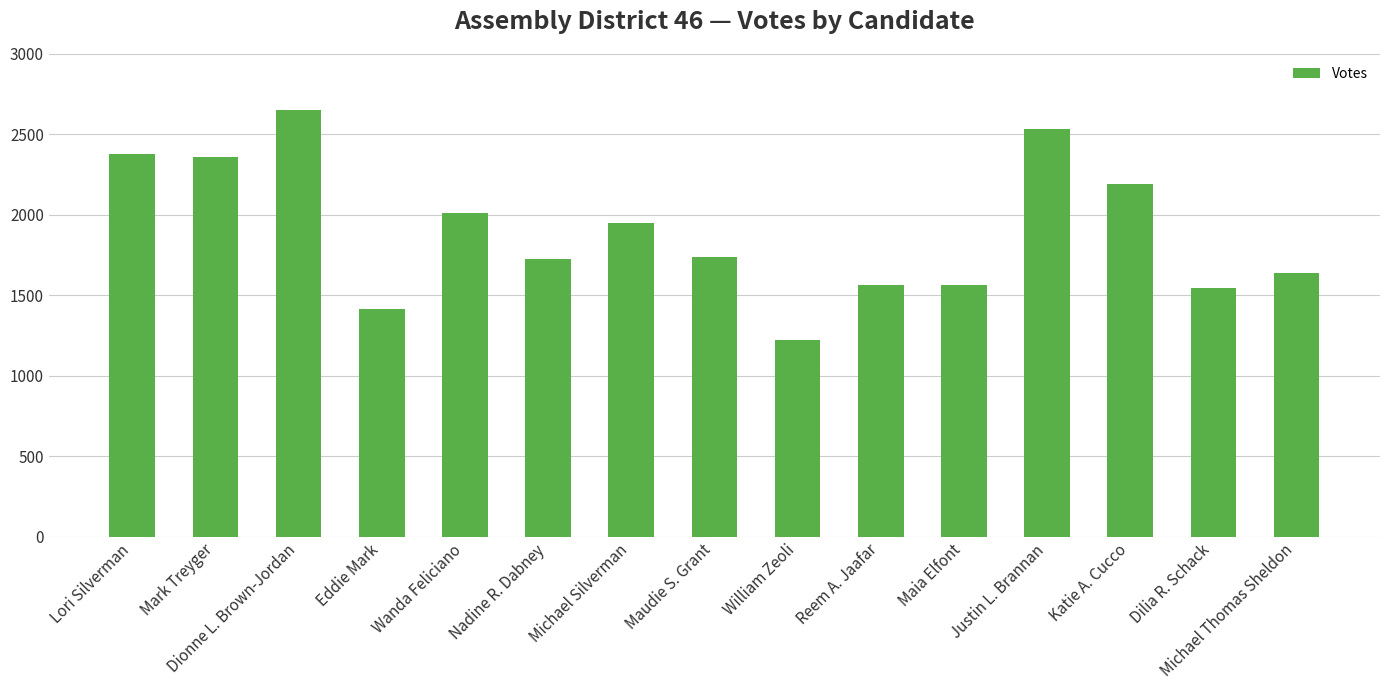

What is the difference between the maximum and minimum values?

1434